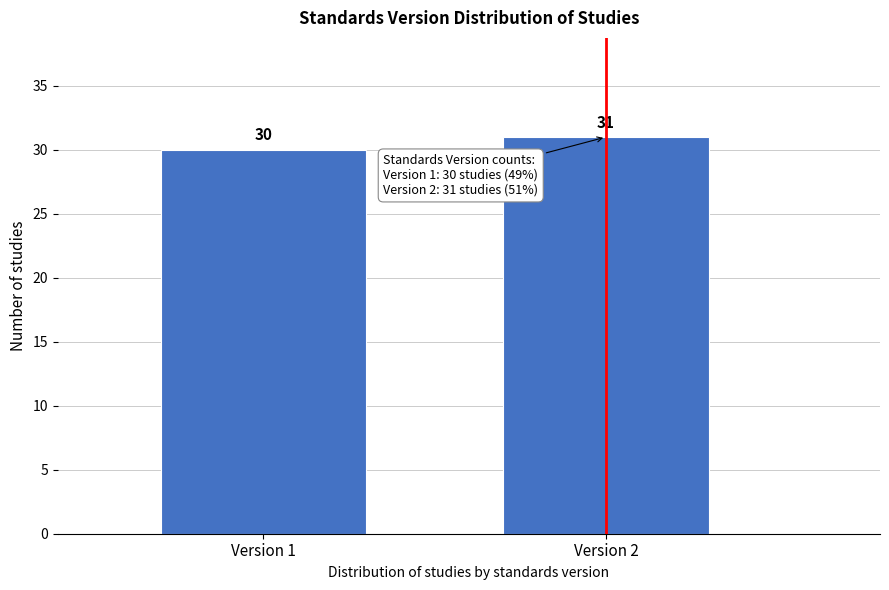

Reading left to right, transcribe all the data shown in this chart.

30	31